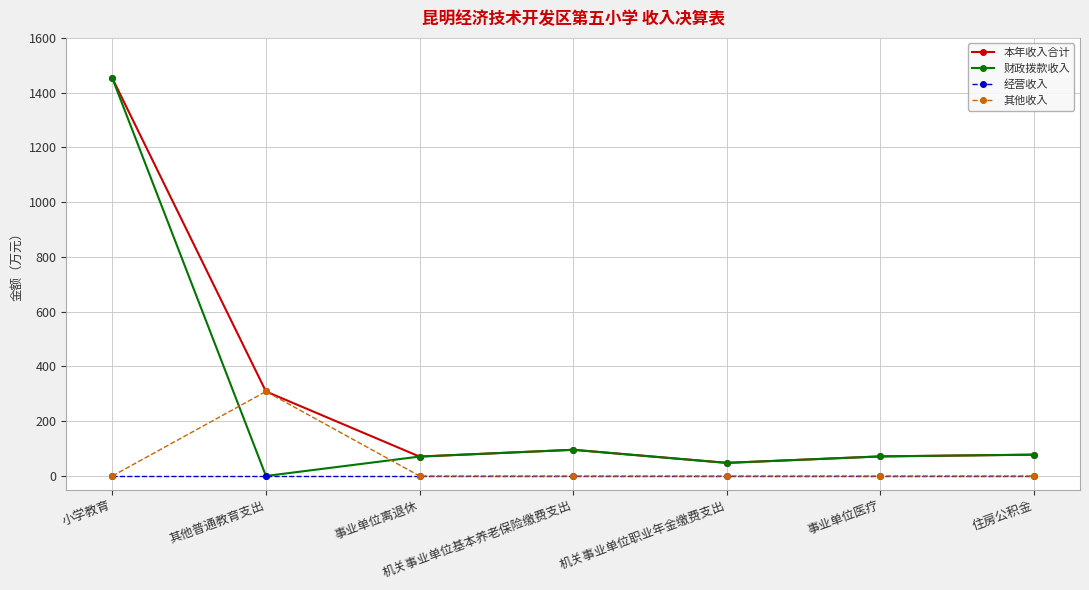

At how many categories does at least one series exceed 1437?

1